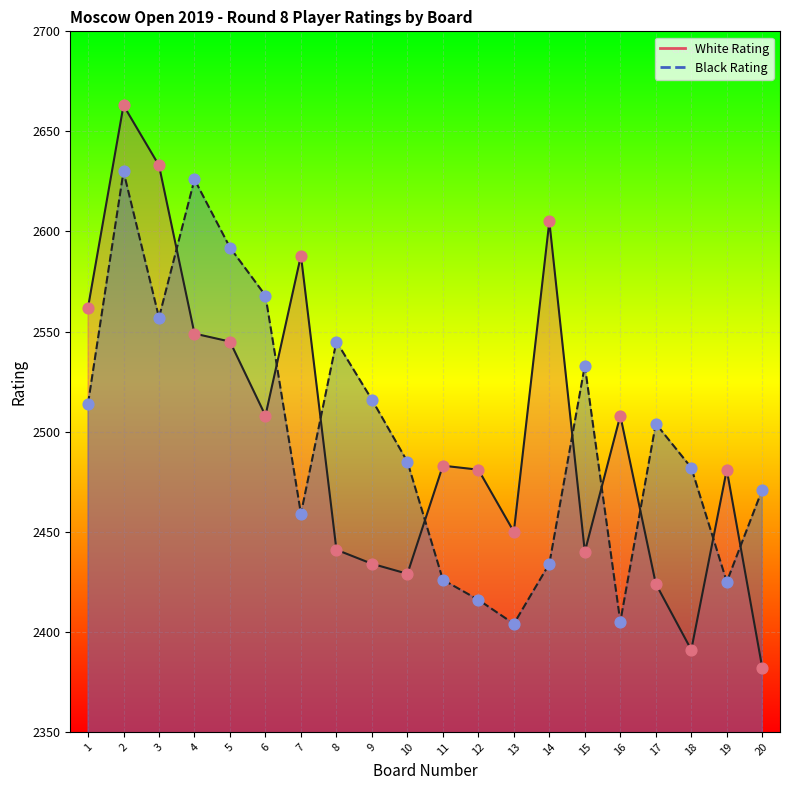

Which series reaches the maximum Y coordinate?

White Rating